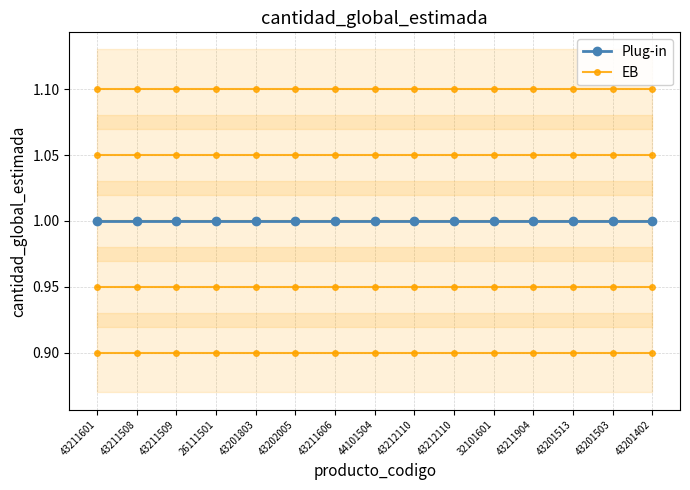

The value of EB (N_c=30) at 26111501 is 1.1. True or false?

True